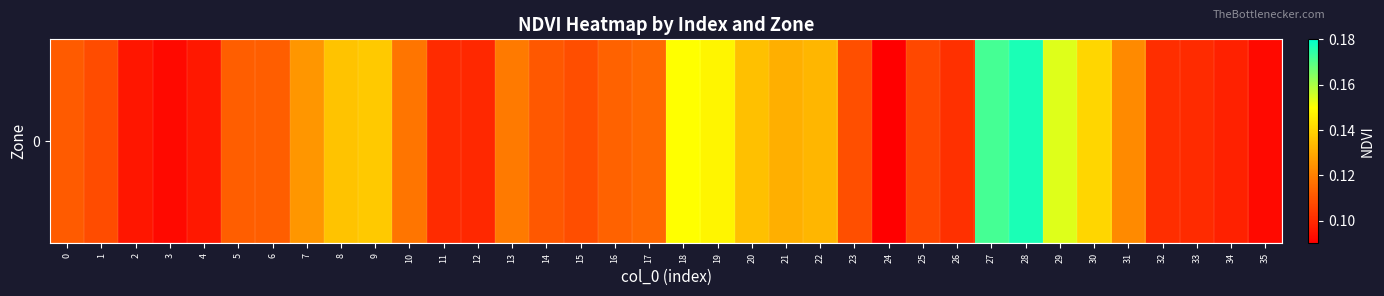

Reading right to left, transcribe all the data shown in this chart.

0.1	0.1	0.1	0.1	0.1	0.1	0.2	0.2	0.2	0.1	0.1	0.1	0.1	0.1	0.1	0.1	0.1	0.1	0.1	0.1	0.1	0.1	0.1	0.1	0.1	0.1	0.1	0.1	0.1	0.1	0.1	0.1	0.1	0.1	0.1	0.1